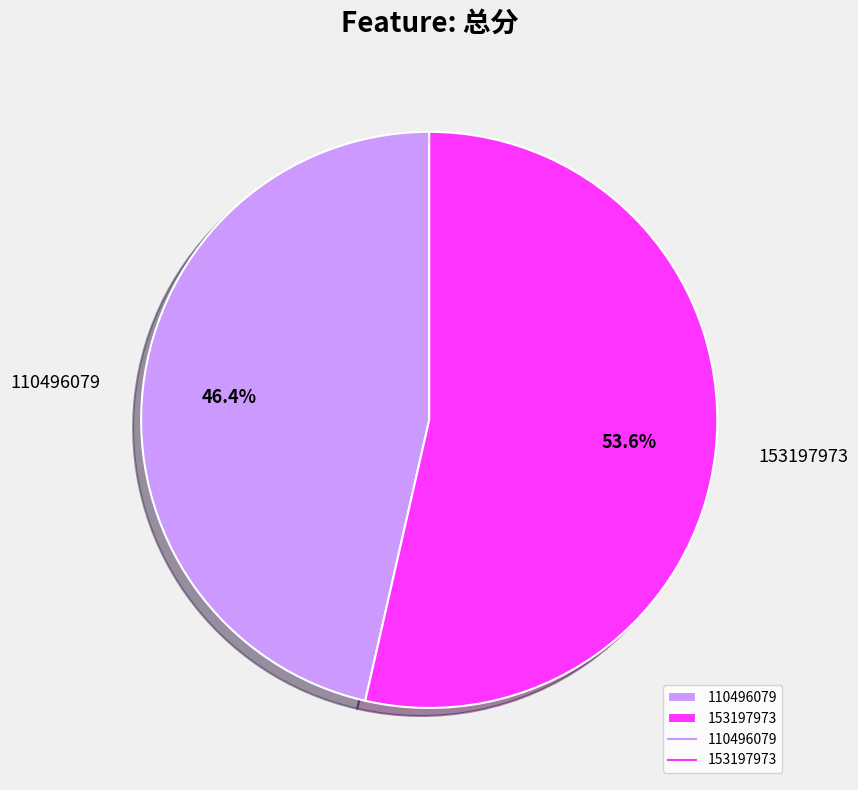

To the nearest percent, what percentage of the pie is 153197973?

54%